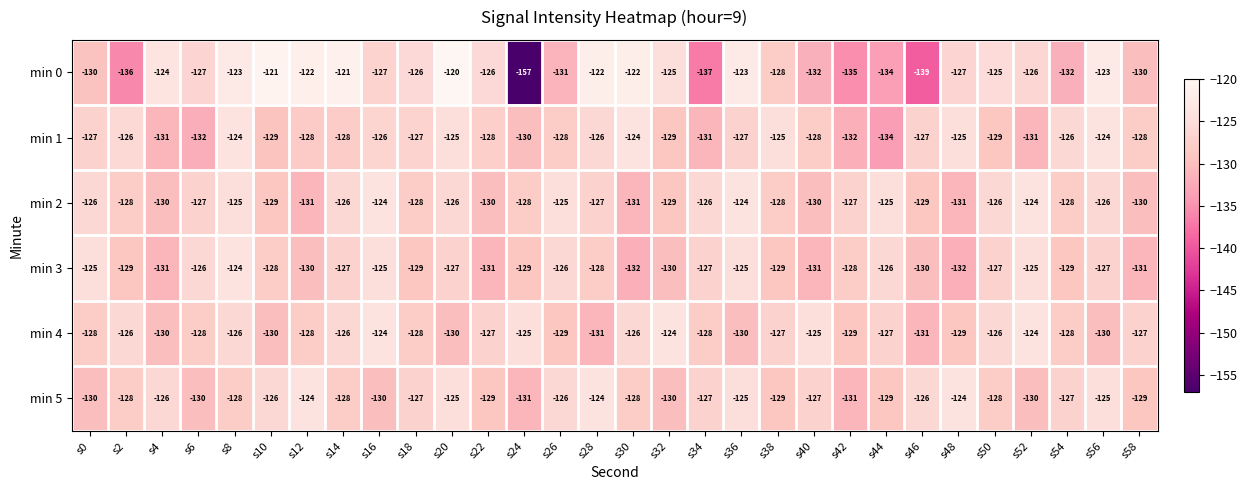

What is the sum of the min 1 values at s2 and s26?

-254